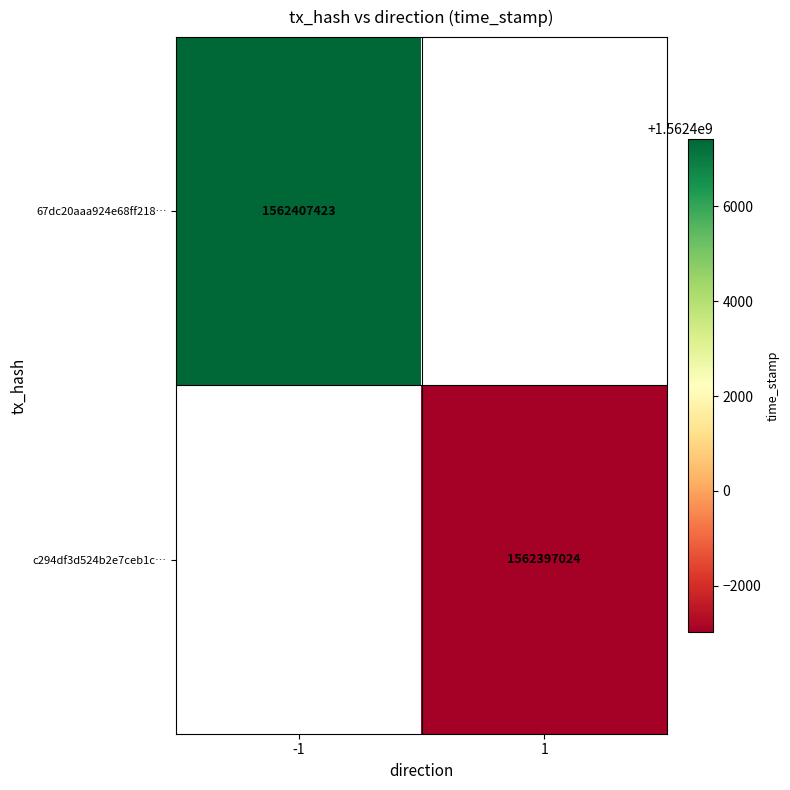

At how many categories does at least one series exceed 1562397687?

1